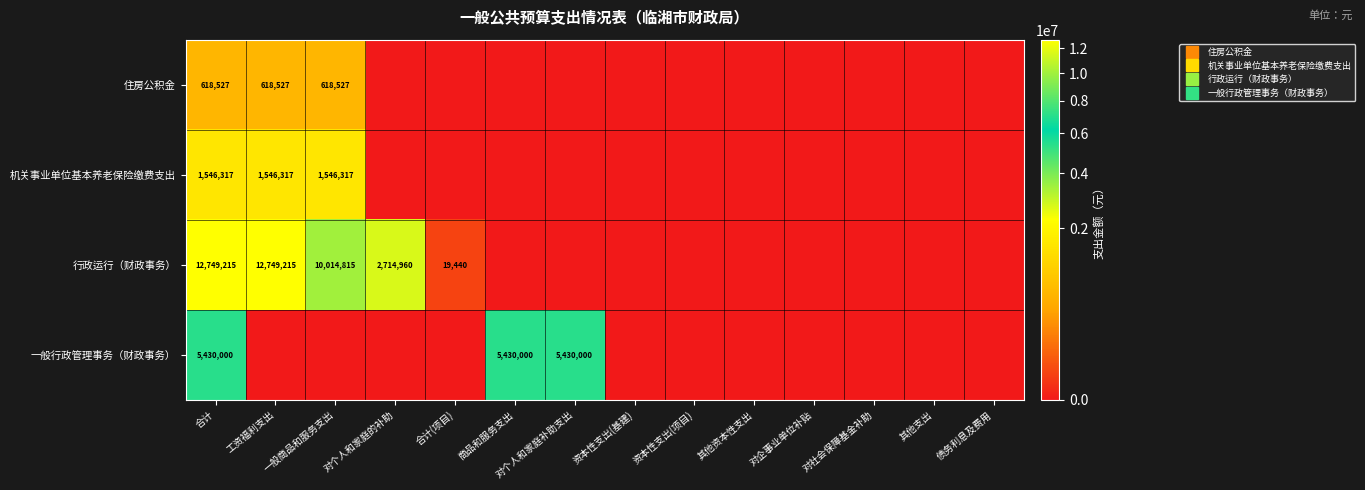

What is the sum of the 行政运行（财政事务） values at 对社会保障基金补助 and 合计?

12749215.2